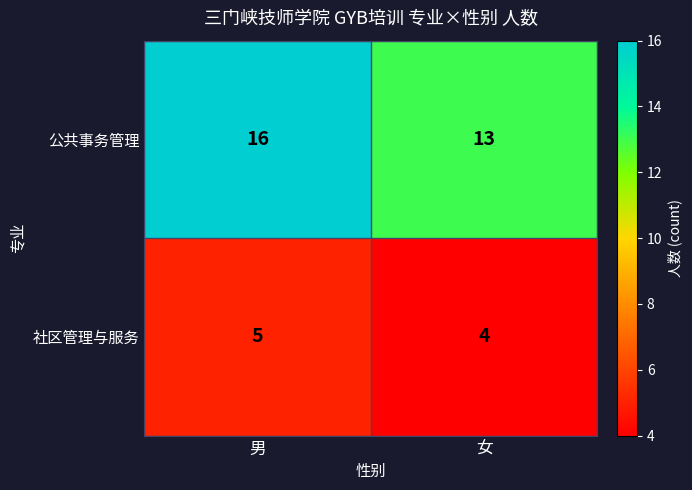

What value does the 公共事务管理 series have at 男?

16